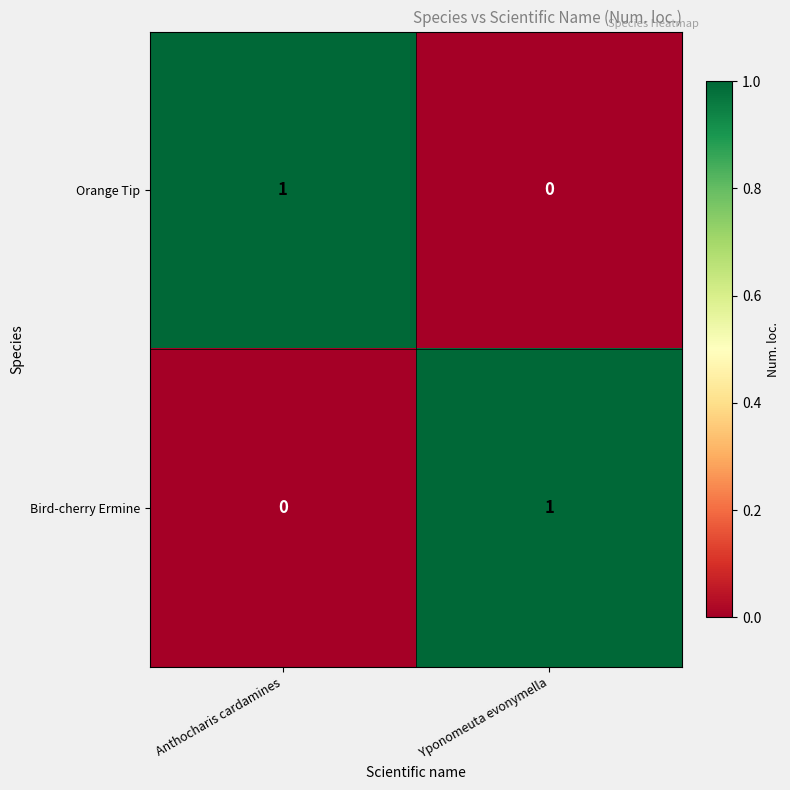

Reading left to right, list all the values displayed in this chart.

Orange Tip: Anthocharis cardamines=1	Yponomeuta evonymella=0
Bird-cherry Ermine: Anthocharis cardamines=0	Yponomeuta evonymella=1